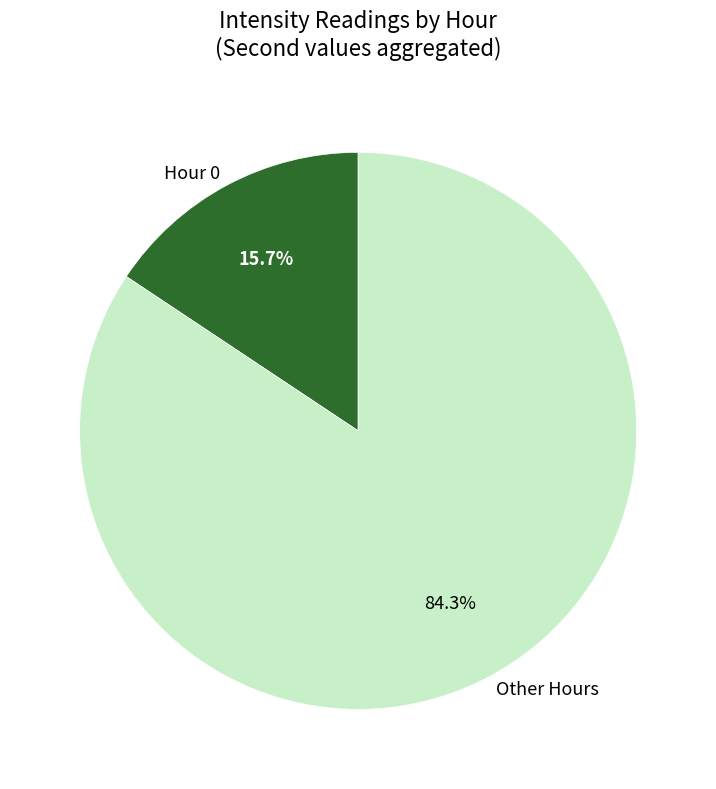

What is the largest slice in the pie chart?

Other Hours